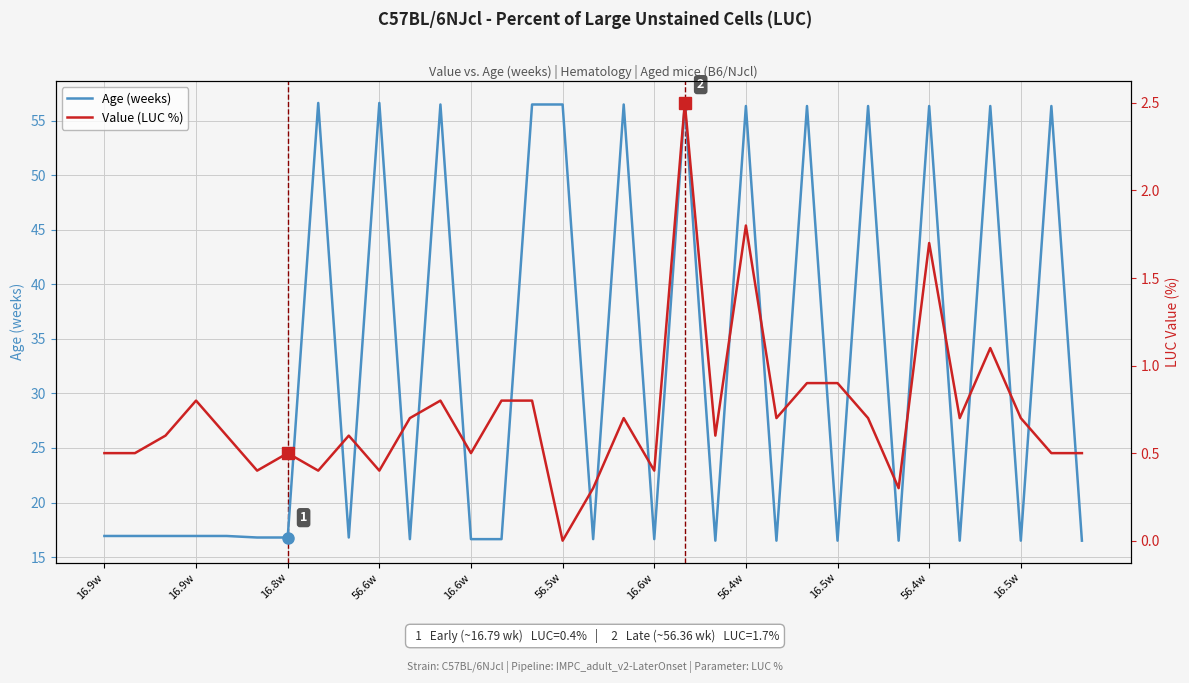

Which series has the largest range (max minus min)?

Age (weeks)